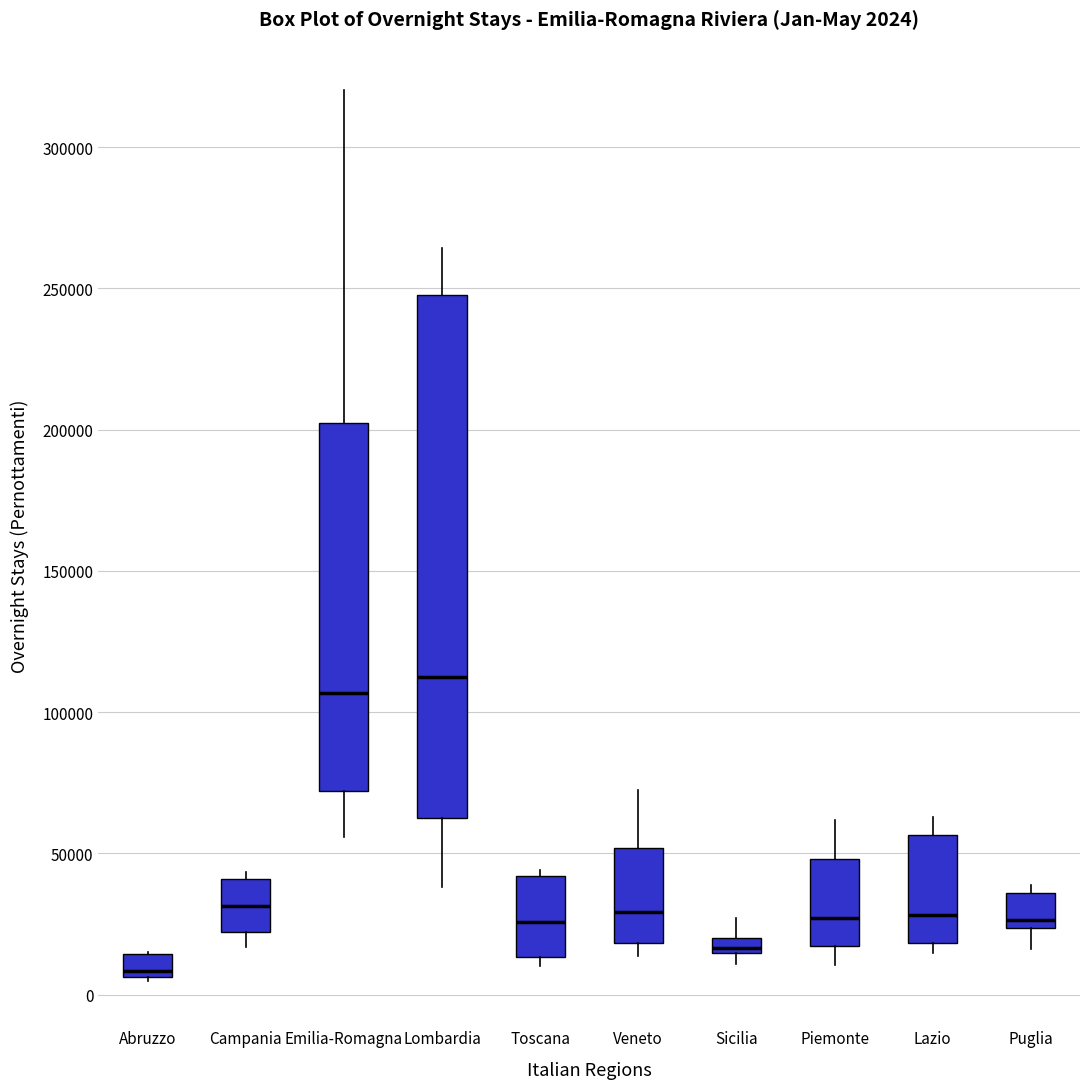

Which box is the tallest, from its lower edge to its upper edge?

Lombardia